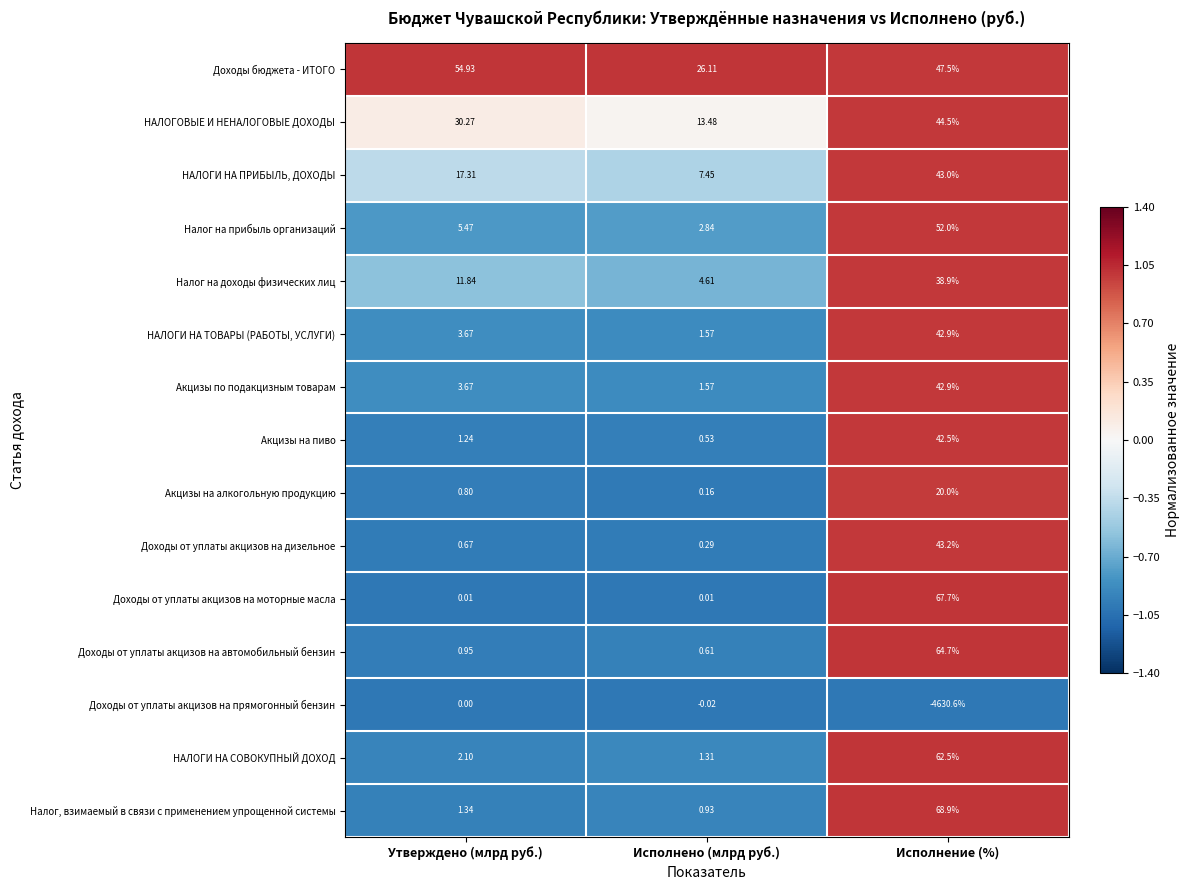

List the labels in order of Акцизы по подакцизным товарам value, smallest first.

Исполнено (млрд руб.), Утверждено (млрд руб.), Исполнение (%)